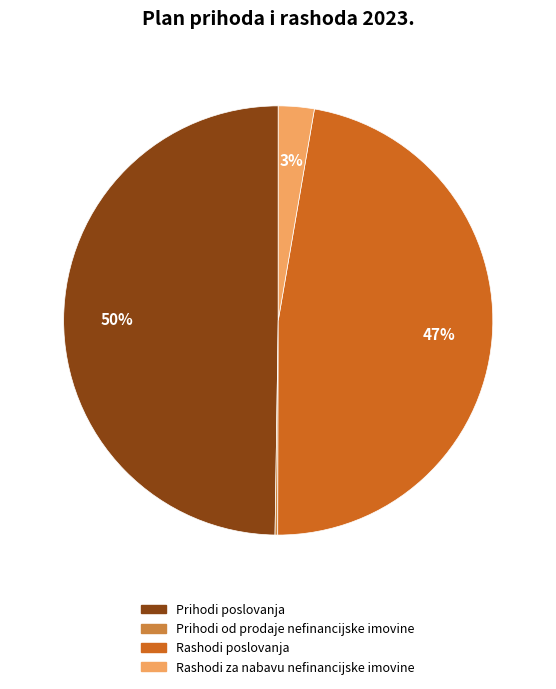

Between Prihodi poslovanja and Rashodi za nabavu nefinancijske imovine, which is larger?

Prihodi poslovanja